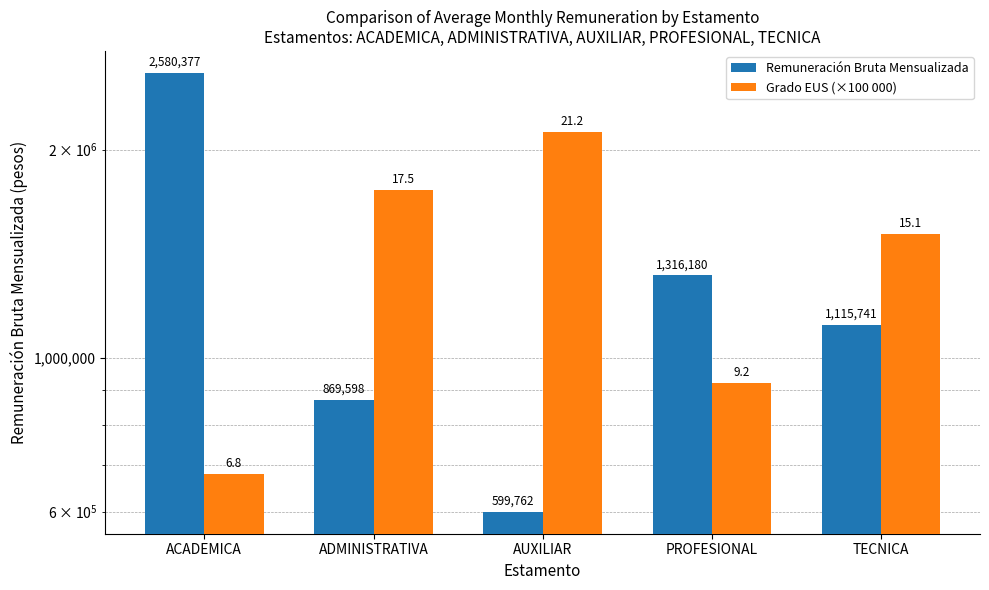

List the series in order of their peak value, lowest first.

Grado EUS (×100 000), Remuneración Bruta Mensualizada